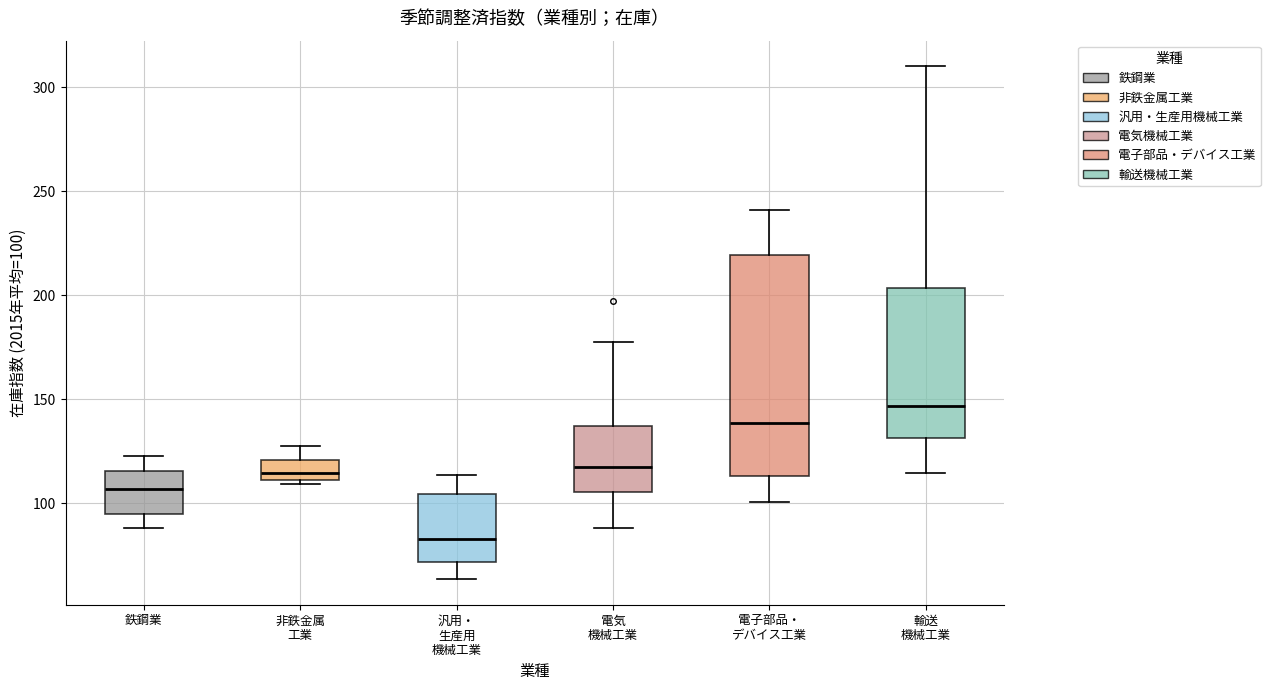

Where does the upper whisker of the box for 電気 機械工業 end on the y-axis? The values are not printed on the chart, so give them approximately, as read against the axis.

180